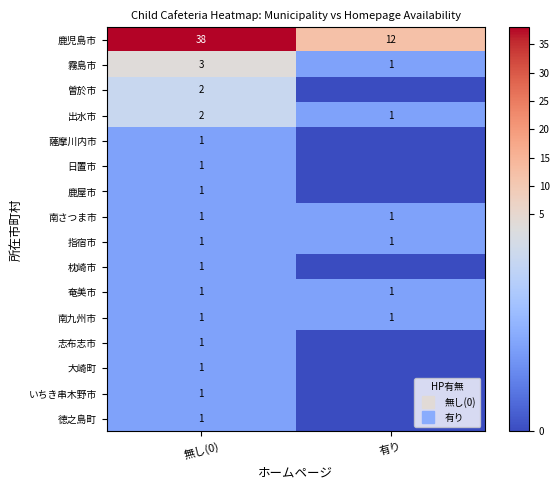

The value of 奄美市 at 有り is 2. True or false?

False